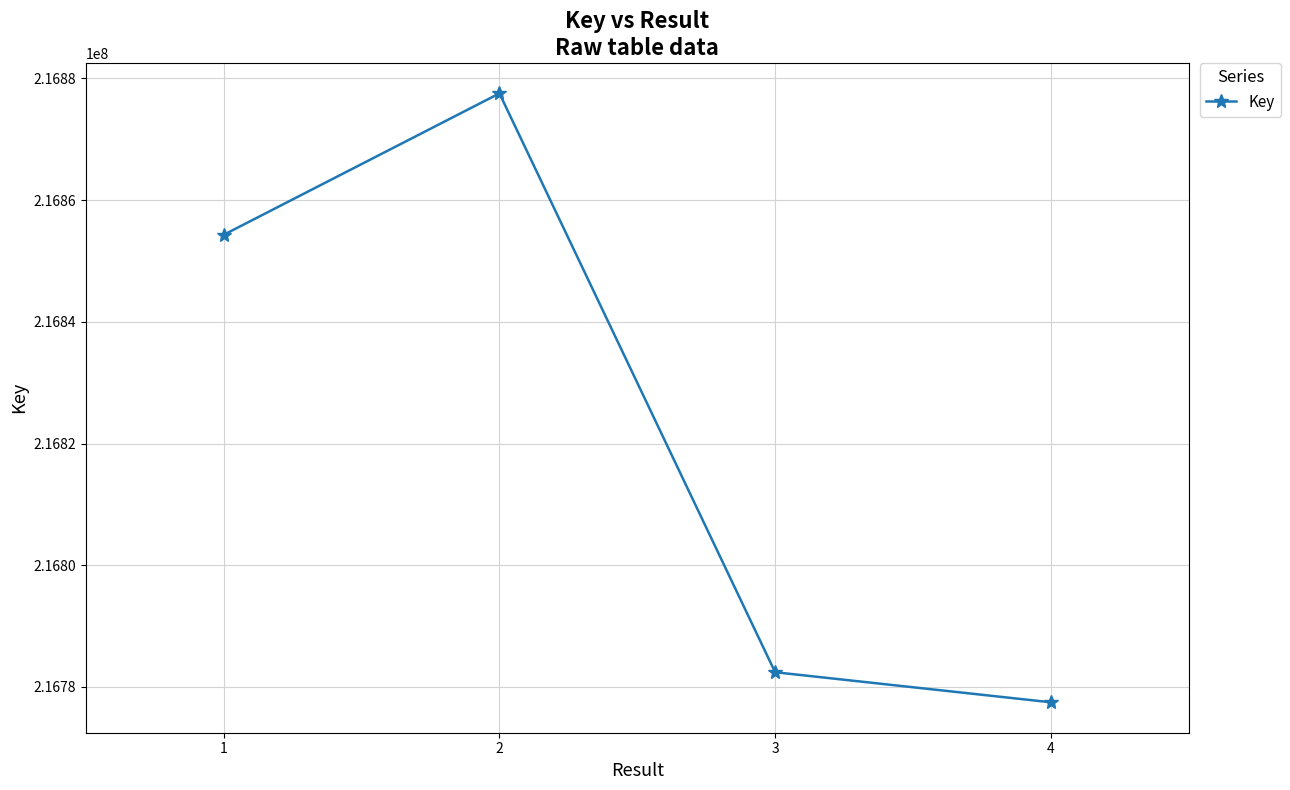

What is the difference between the values at 1 and 3?

71882